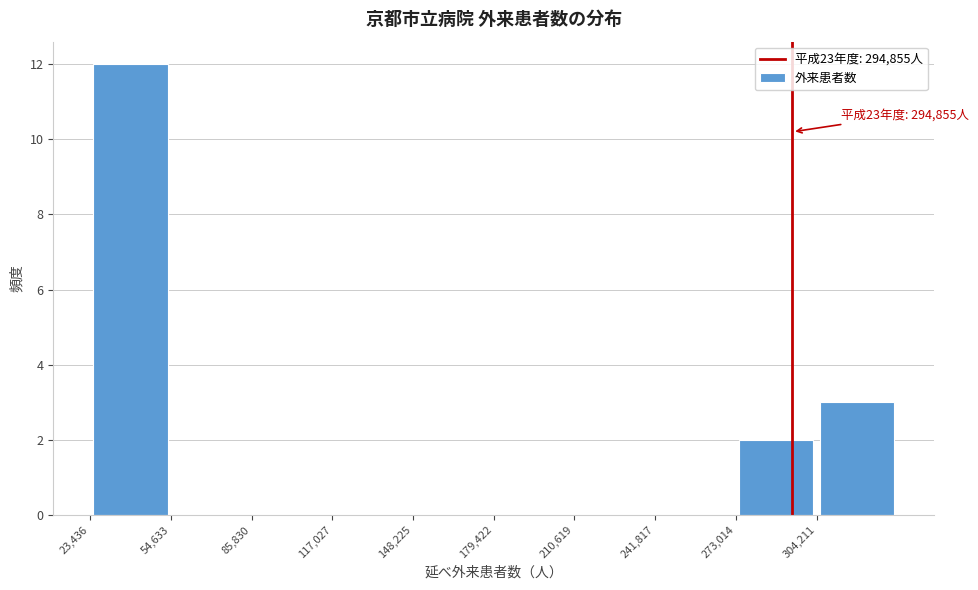

Which range on the x-axis has the tallest bar?

25000 to 55000